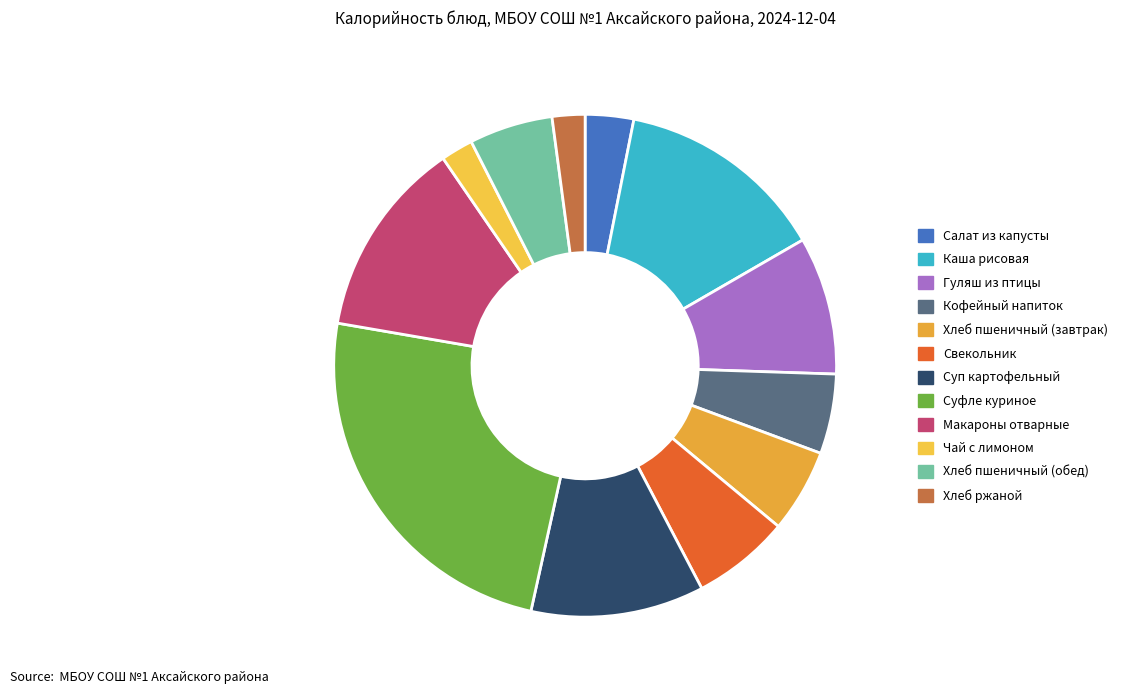

Which category has the smallest portion of the pie?

Чай с лимоном